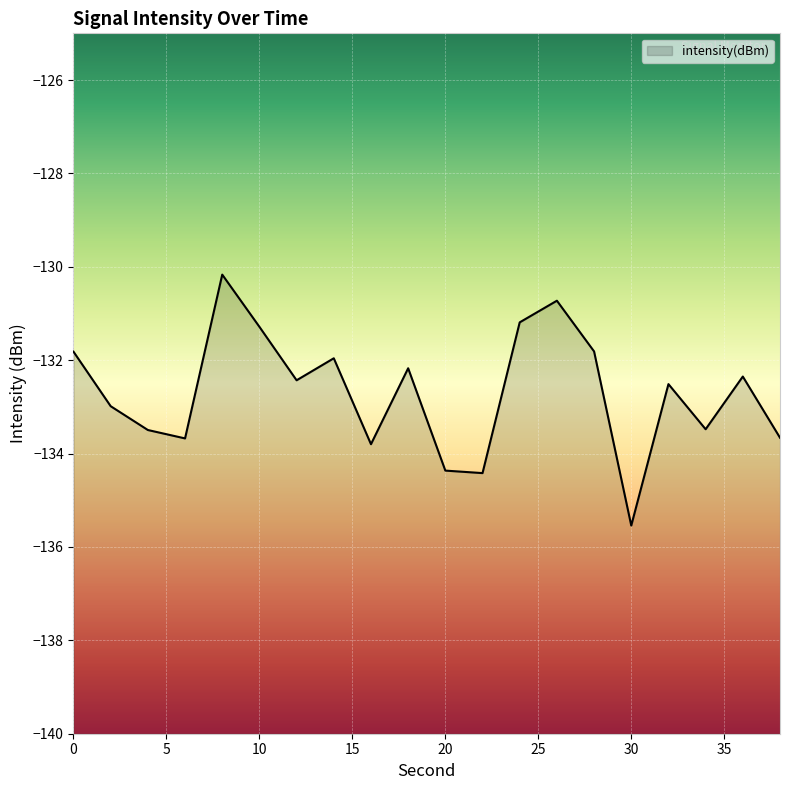

What is the smallest value displayed?

-135.5